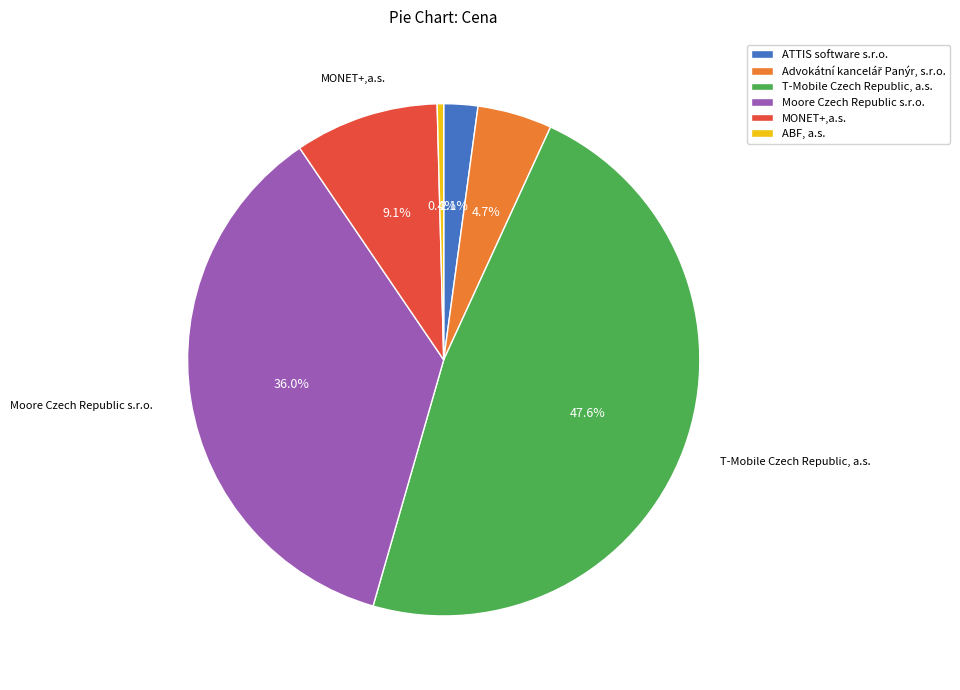

What percentage is NOT represented by ATTIS software s.r.o.?

97.9%